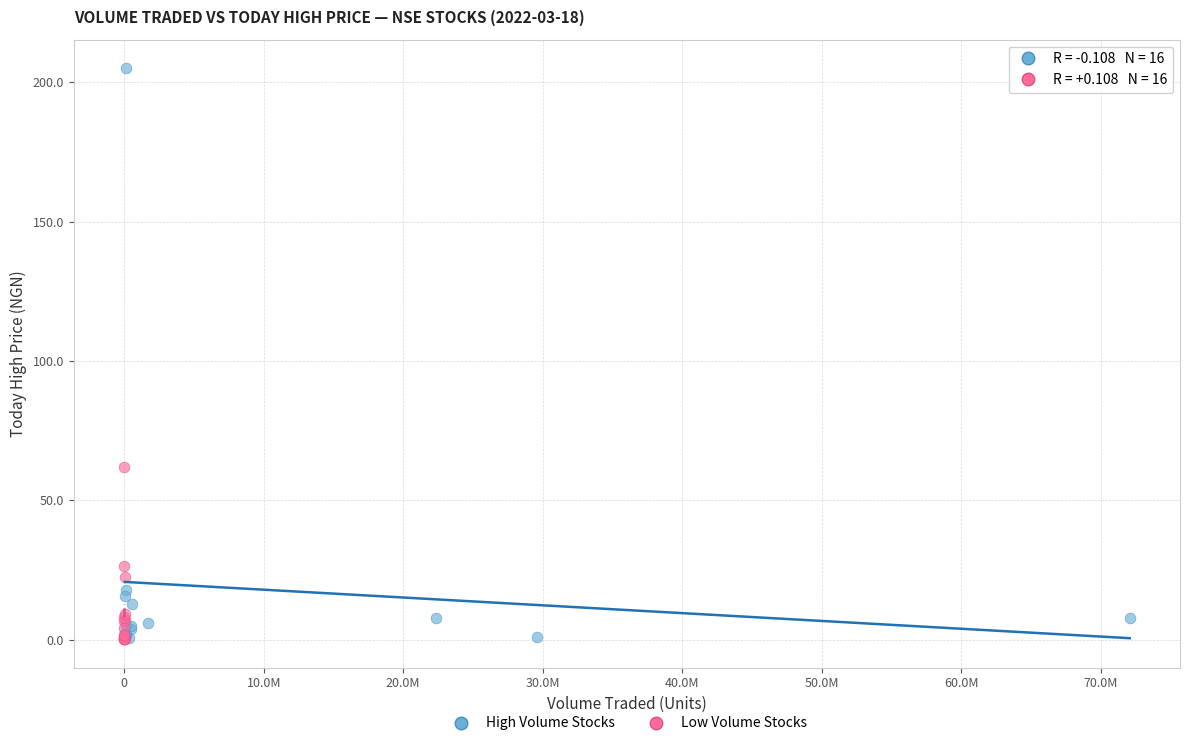

Which series has the widest spread of Y values?

High Volume Stocks